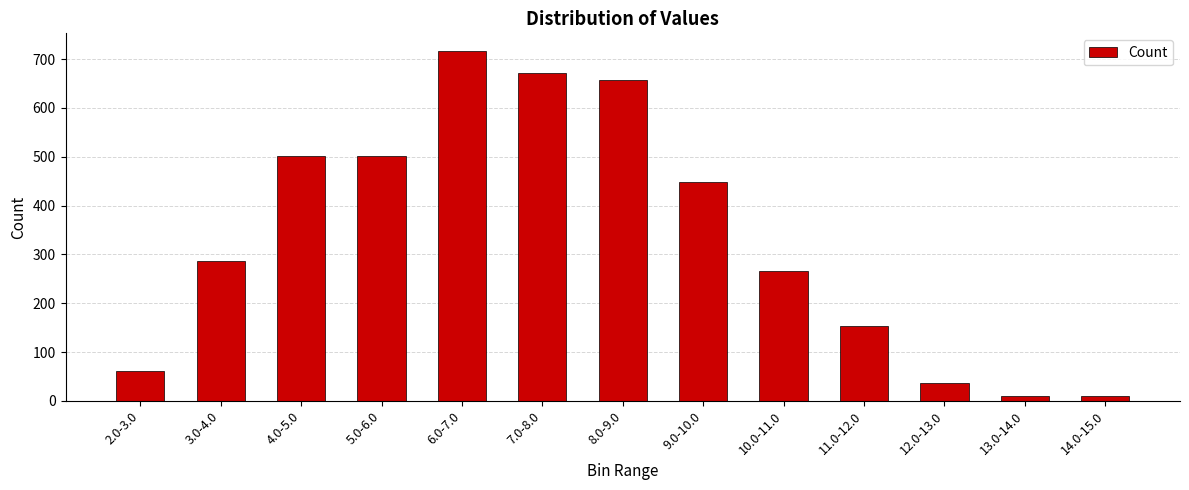

At which category does the chart reach its peak across all series?

6.0-7.0